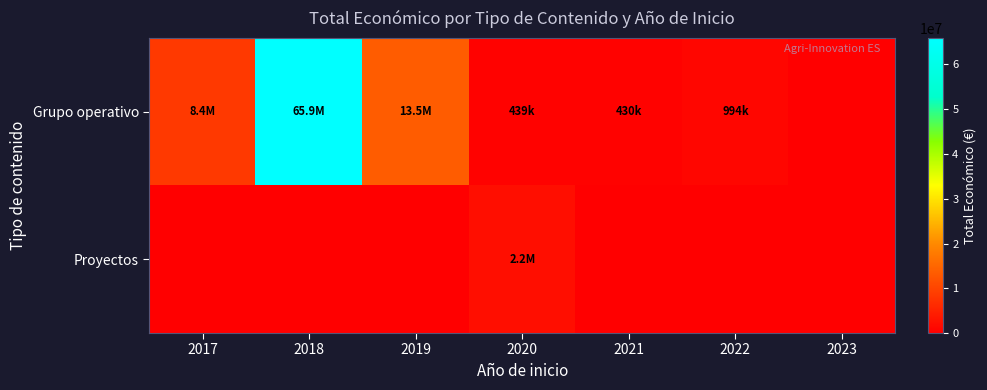

Which category has the lowest value across all series?

2023